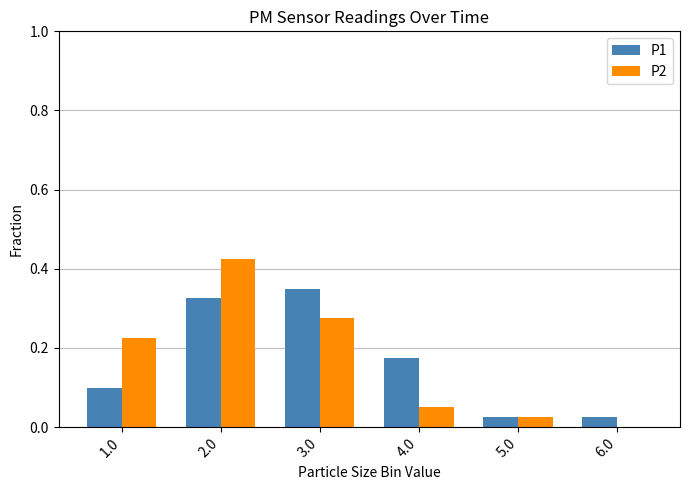

How many distinct data groups are displayed?

2